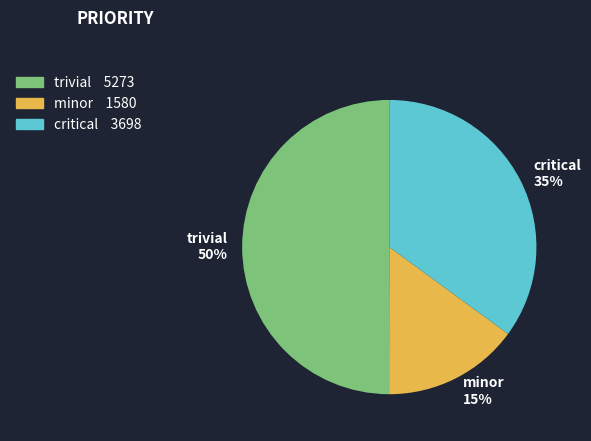

Is critical the majority of the pie?

No